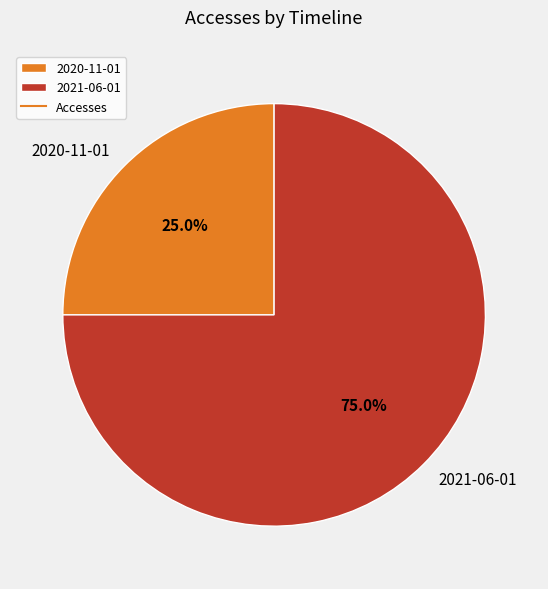

How many segments does this pie chart have?

2